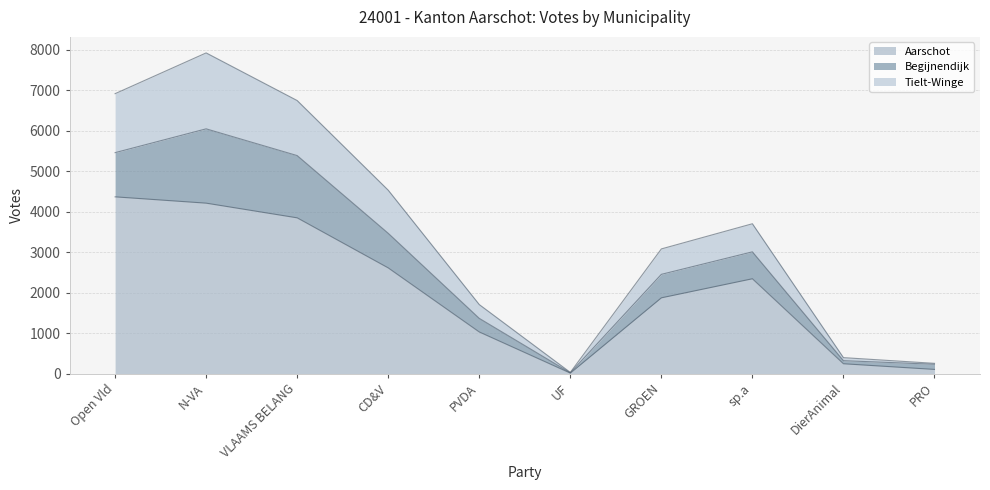

What are all the series names shown in the legend?

Aarschot, Begijnendijk, Tielt-Winge